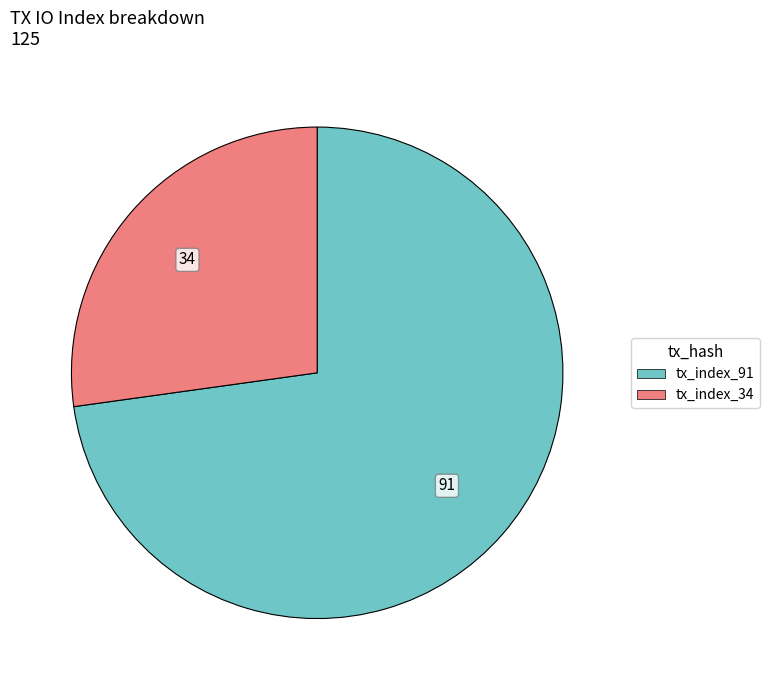

What is the smallest slice in the pie chart?

tx_index_34